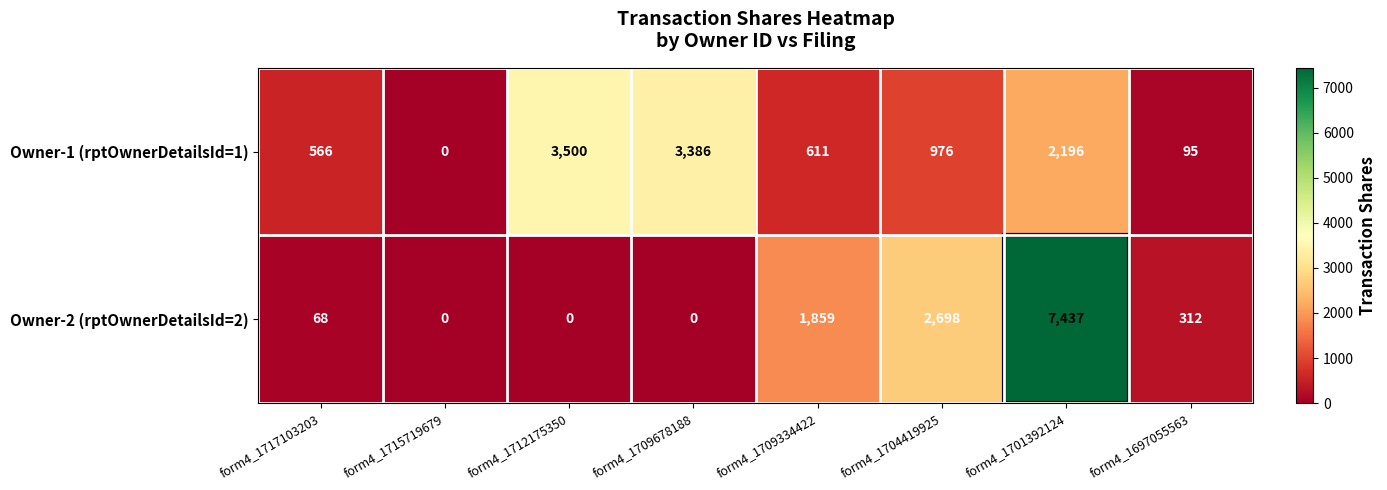

Where does the Owner-2 (rptOwnerDetailsId=2) series first go above 312?

form4_1709334422